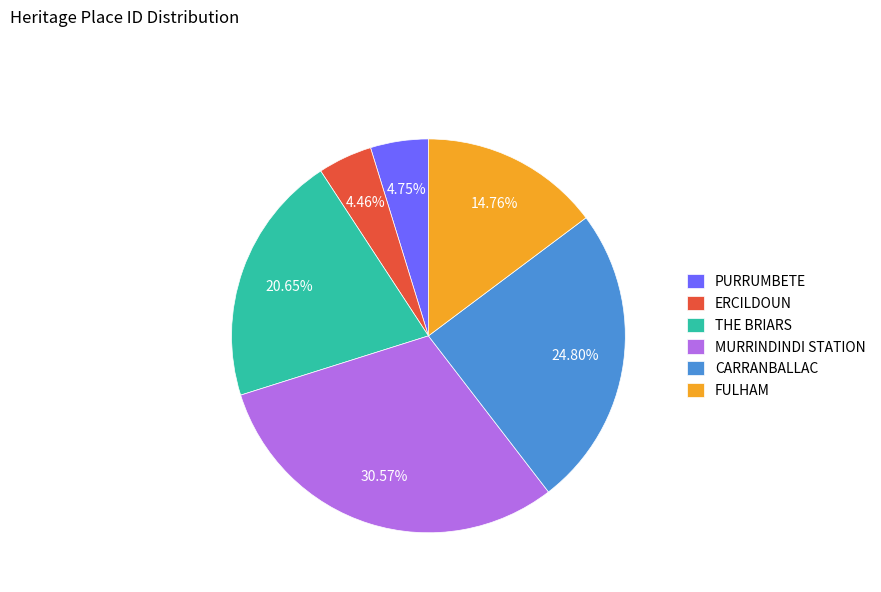

What percentage do ERCILDOUN and PURRUMBETE together represent?

9.2%